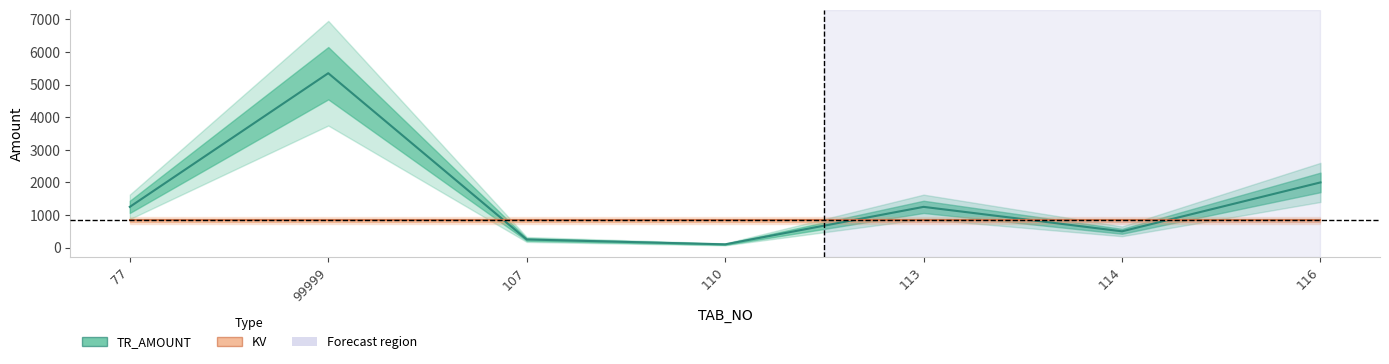

What is the label of the 6th point from the right?

99999